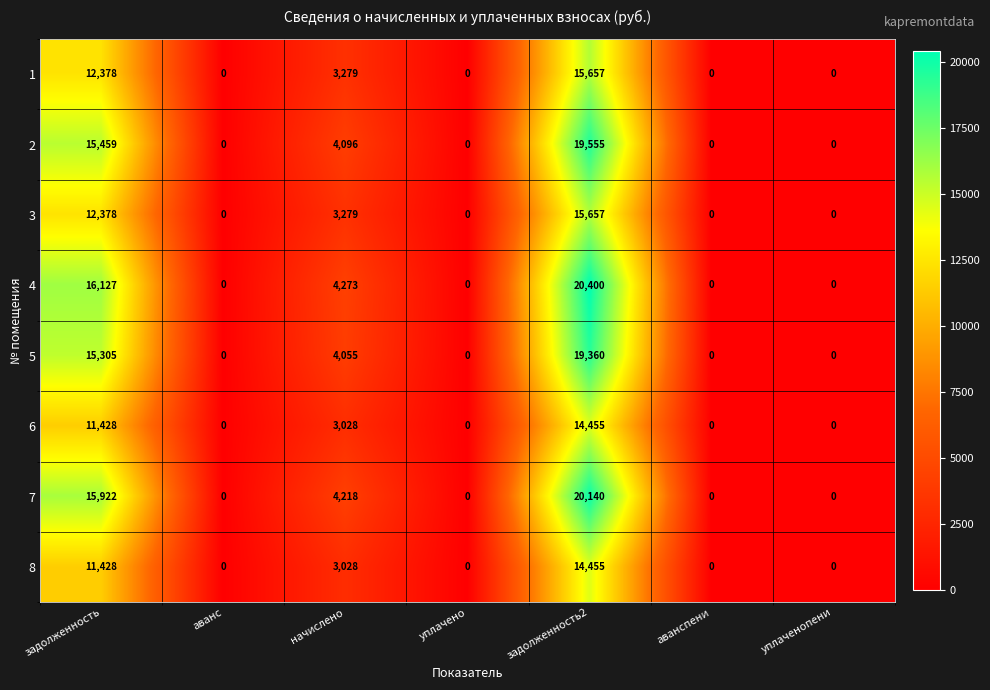

Is the value of 8 at начислено greater than the value of 7 at аванспени?

Yes